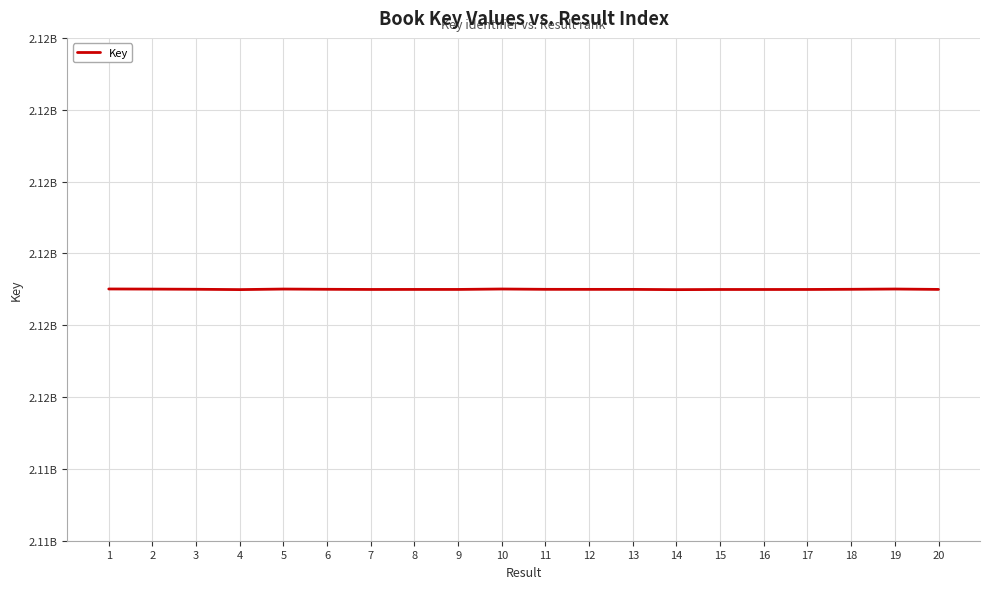

Does the chart display data point markers on the line(s)?

No